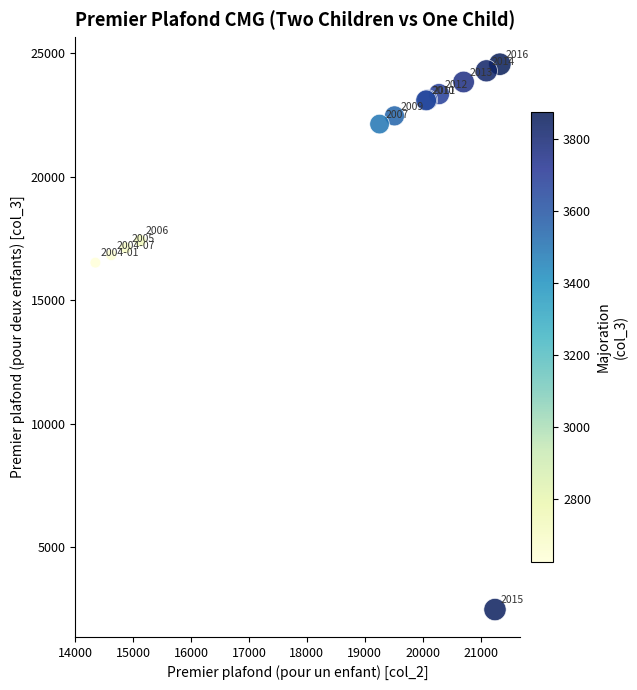

What Y value in the scatter plot is closest to 13512?

16521